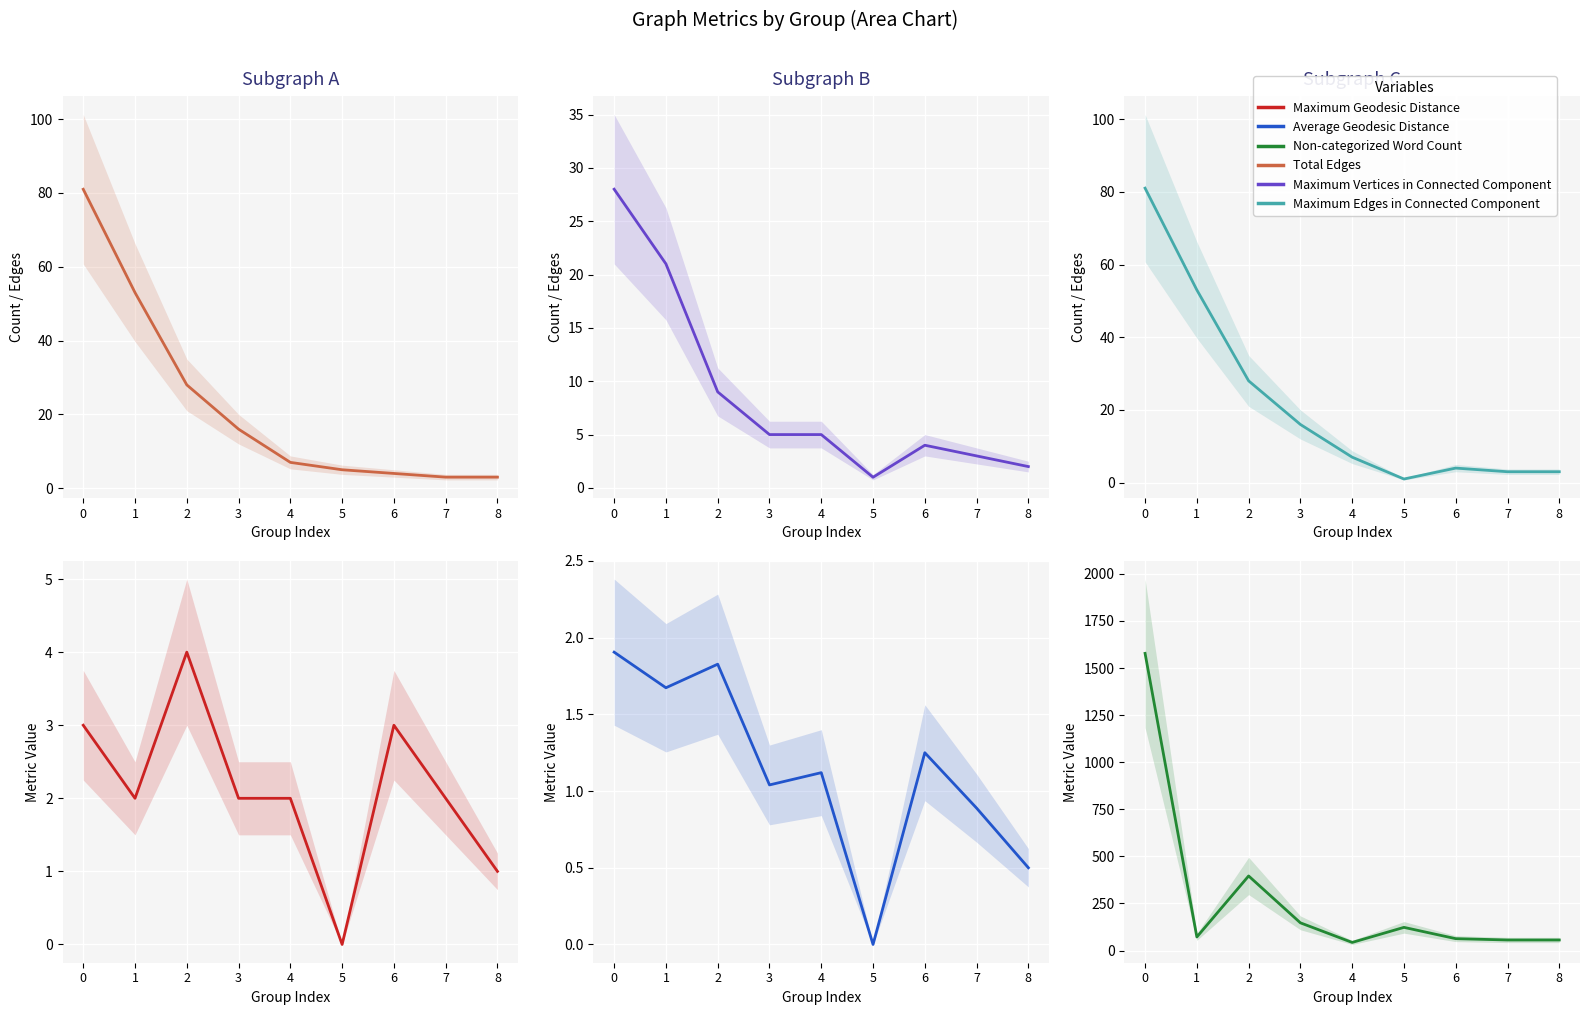

Which has a higher value, 6 or 4?

4